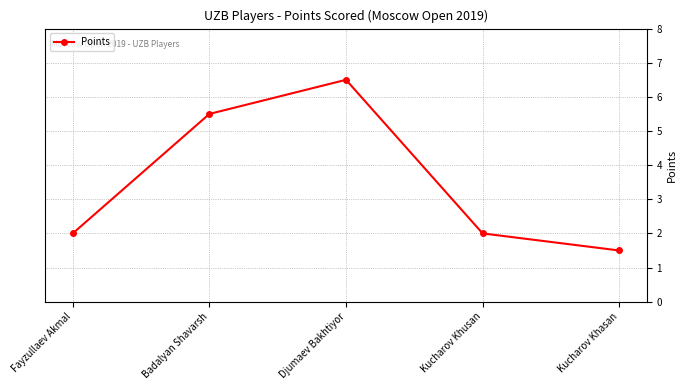

Between Badalyan Shavarsh and Kucharov Khasan, which is larger?

Badalyan Shavarsh